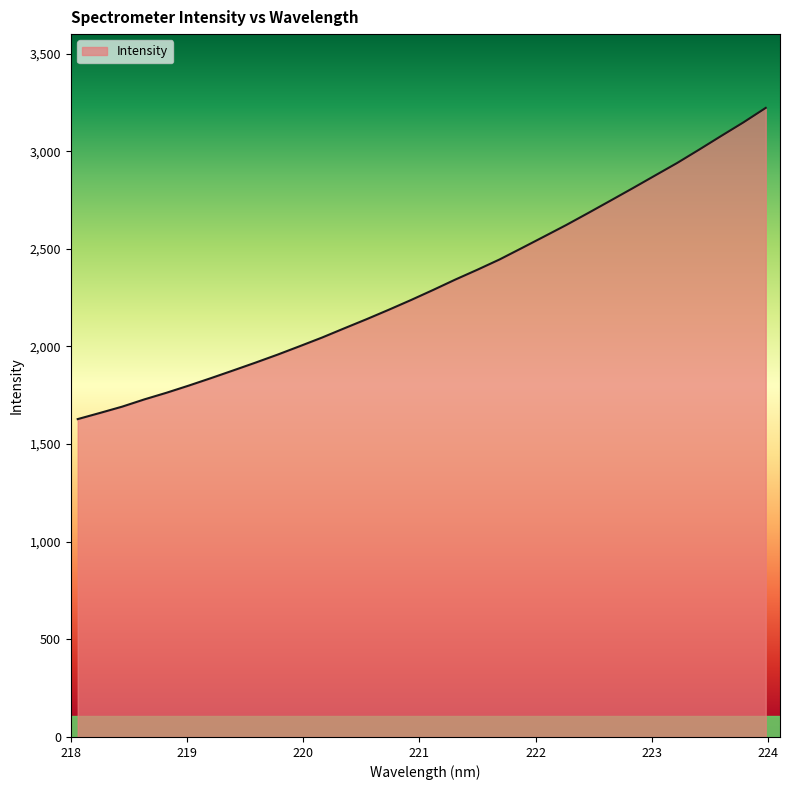

What is the difference between the maximum and minimum values?

1594.0